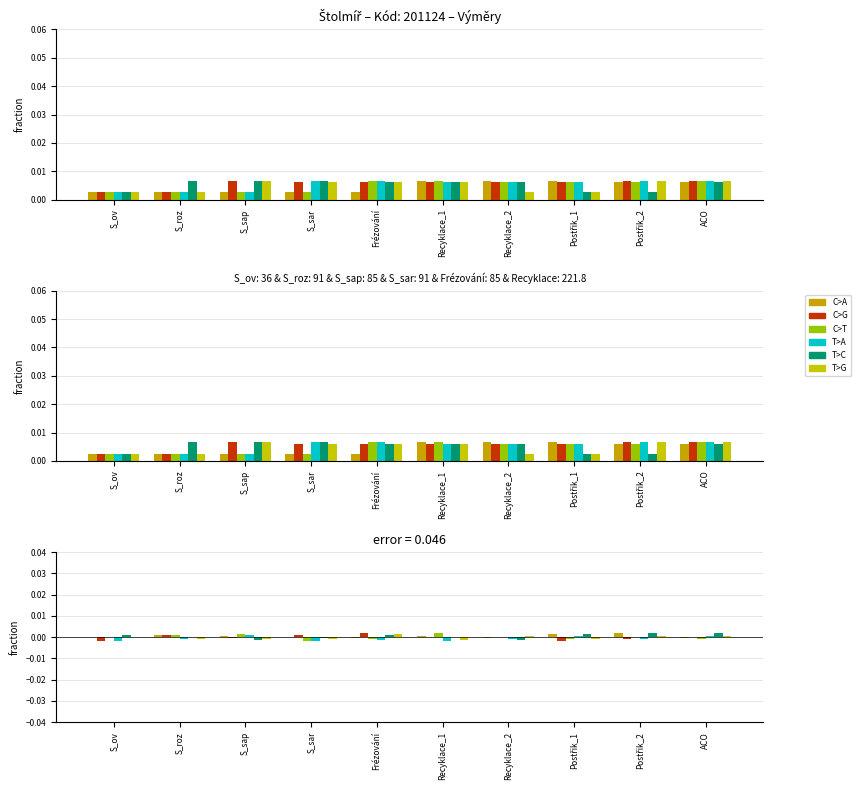

How many data points in C>T are less than 0?

4